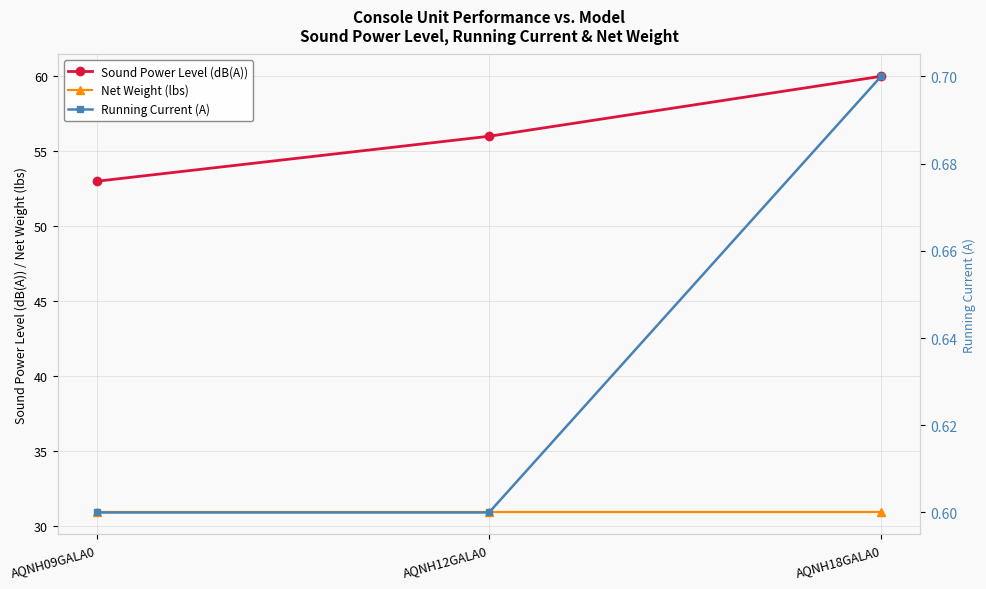

Which category has the lowest value across all series?

AQNH09GALA0